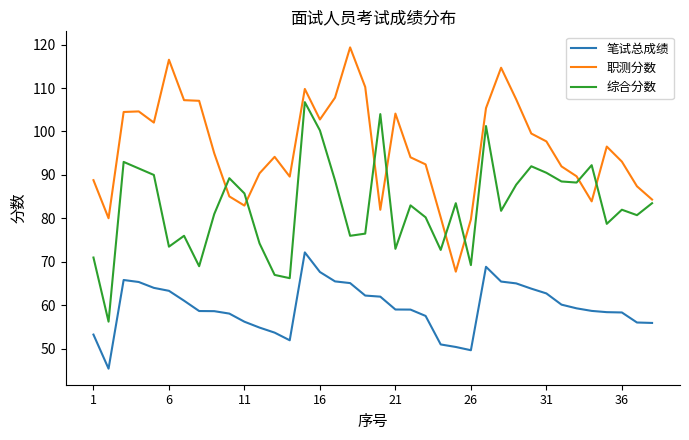

Which series has the largest total across all categories?

职测分数